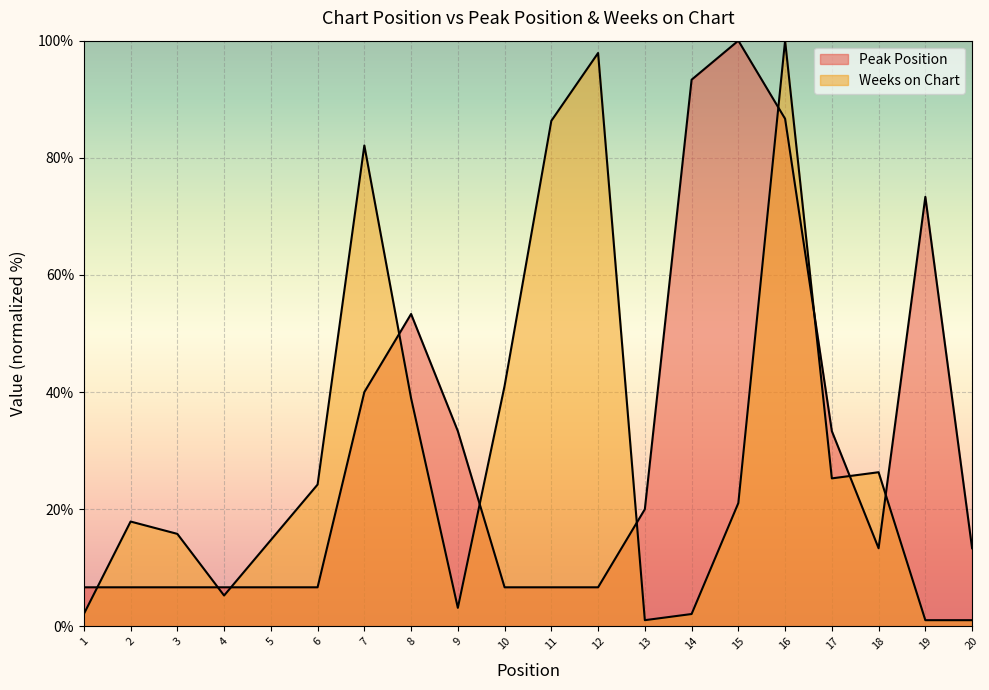

Reading left to right, what are all the values shown in this chart?

Peak Position: 1=6.7	2=6.7	3=6.7	4=6.7	5=6.7	6=6.7	7=40.0	8=53.3	9=33.3	10=6.7	11=6.7	12=6.7	13=20.0	14=93.3	15=100.0	16=86.7	17=33.3	18=13.3	19=73.3	20=13.3
Weeks on Chart: 1=2.1	2=17.9	3=15.8	4=5.3	5=14.7	6=24.2	7=82.1	8=38.9	9=3.2	10=41.1	11=86.3	12=97.9	13=1.1	14=2.1	15=21.1	16=100.0	17=25.3	18=26.3	19=1.1	20=1.1